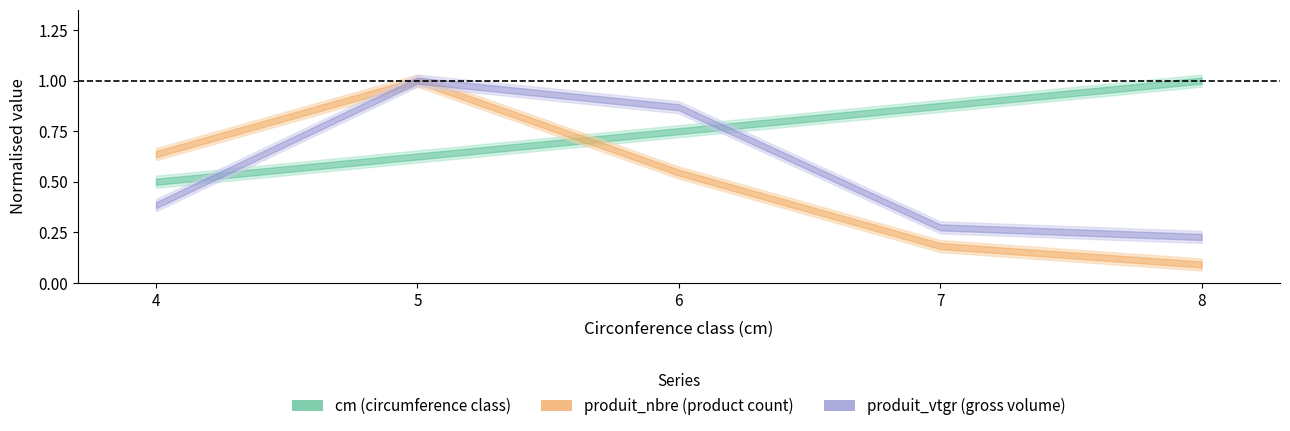

The produit_nbre series shows 0.3 at 7. True or false?

False